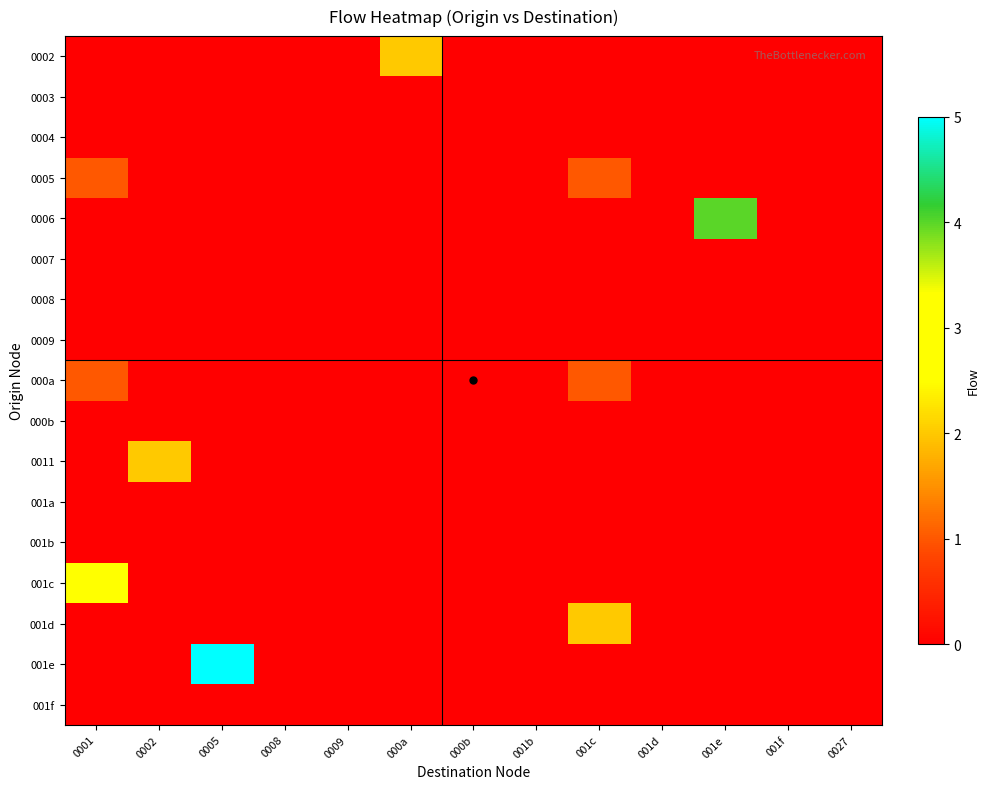

Reading left to right, transcribe all the data shown in this chart.

0002: 0001=0	0002=0	0005=0	0008=0	0009=0	000a=2	000b=0	001b=0	001c=0	001d=0	001e=0	001f=0	0027=0
0003: 0001=0	0002=0	0005=0	0008=0	0009=0	000a=0	000b=0	001b=0	001c=0	001d=0	001e=0	001f=0	0027=0
0004: 0001=0	0002=0	0005=0	0008=0	0009=0	000a=0	000b=0	001b=0	001c=0	001d=0	001e=0	001f=0	0027=0
0005: 0001=1	0002=0	0005=0	0008=0	0009=0	000a=0	000b=0	001b=0	001c=1	001d=0	001e=0	001f=0	0027=0
0006: 0001=0	0002=0	0005=0	0008=0	0009=0	000a=0	000b=0	001b=0	001c=0	001d=0	001e=4	001f=0	0027=0
0007: 0001=0	0002=0	0005=0	0008=0	0009=0	000a=0	000b=0	001b=0	001c=0	001d=0	001e=0	001f=0	0027=0
0008: 0001=0	0002=0	0005=0	0008=0	0009=0	000a=0	000b=0	001b=0	001c=0	001d=0	001e=0	001f=0	0027=0
0009: 0001=0	0002=0	0005=0	0008=0	0009=0	000a=0	000b=0	001b=0	001c=0	001d=0	001e=0	001f=0	0027=0
000a: 0001=1	0002=0	0005=0	0008=0	0009=0	000a=0	000b=0	001b=0	001c=1	001d=0	001e=0	001f=0	0027=0
000b: 0001=0	0002=0	0005=0	0008=0	0009=0	000a=0	000b=0	001b=0	001c=0	001d=0	001e=0	001f=0	0027=0
0011: 0001=0	0002=2	0005=0	0008=0	0009=0	000a=0	000b=0	001b=0	001c=0	001d=0	001e=0	001f=0	0027=0
001a: 0001=0	0002=0	0005=0	0008=0	0009=0	000a=0	000b=0	001b=0	001c=0	001d=0	001e=0	001f=0	0027=0
001b: 0001=0	0002=0	0005=0	0008=0	0009=0	000a=0	000b=0	001b=0	001c=0	001d=0	001e=0	001f=0	0027=0
001c: 0001=3	0002=0	0005=0	0008=0	0009=0	000a=0	000b=0	001b=0	001c=0	001d=0	001e=0	001f=0	0027=0
001d: 0001=0	0002=0	0005=0	0008=0	0009=0	000a=0	000b=0	001b=0	001c=2	001d=0	001e=0	001f=0	0027=0
001e: 0001=0	0002=0	0005=5	0008=0	0009=0	000a=0	000b=0	001b=0	001c=0	001d=0	001e=0	001f=0	0027=0
001f: 0001=0	0002=0	0005=0	0008=0	0009=0	000a=0	000b=0	001b=0	001c=0	001d=0	001e=0	001f=0	0027=0